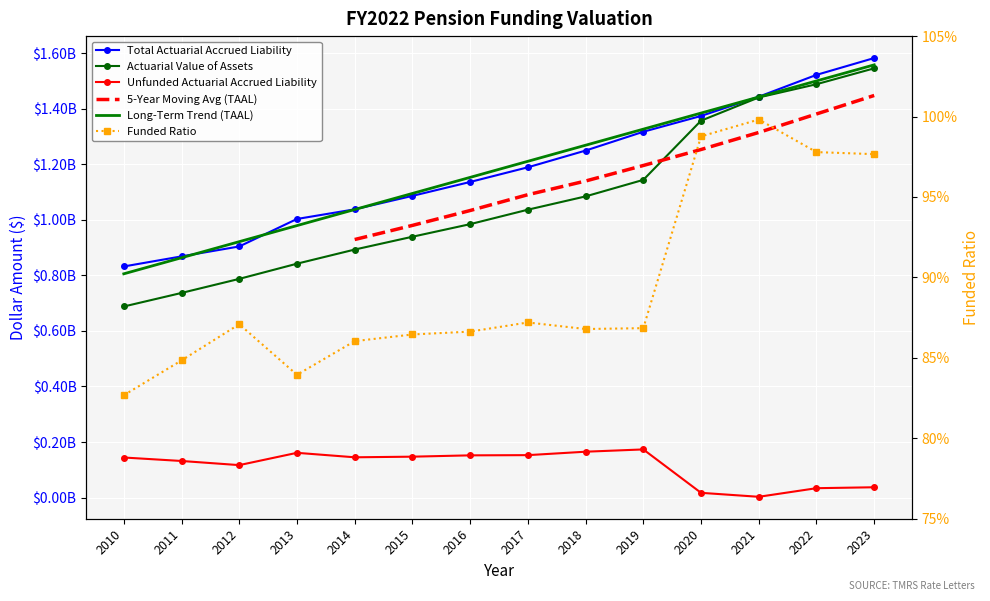

What is the value of the Funded Ratio point at the 10th from the left?

0.9